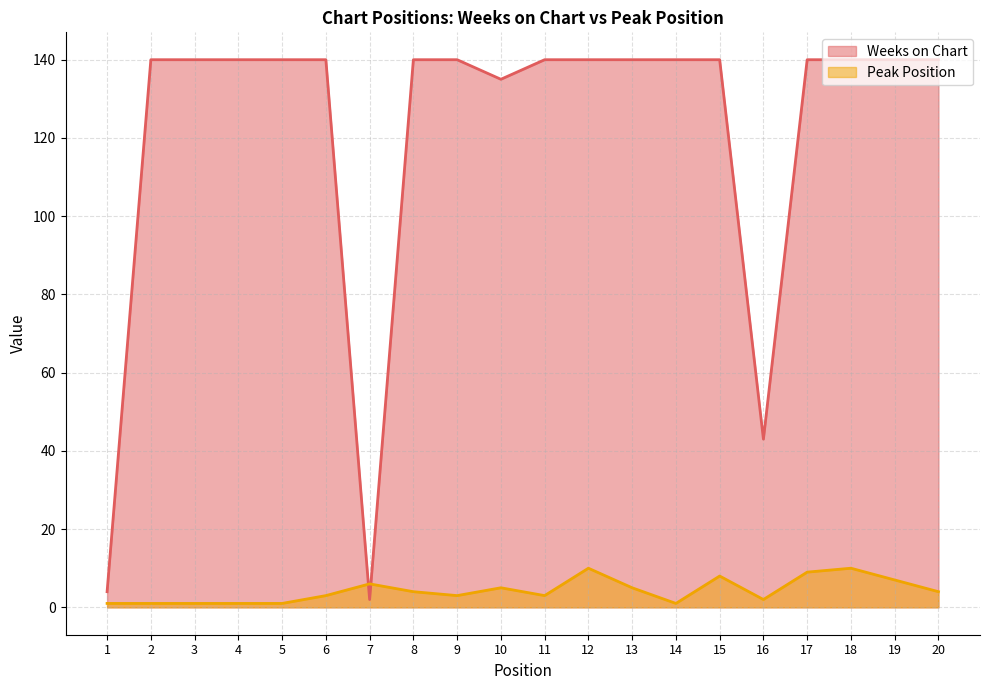

Between 15 and 4, which is larger?

15